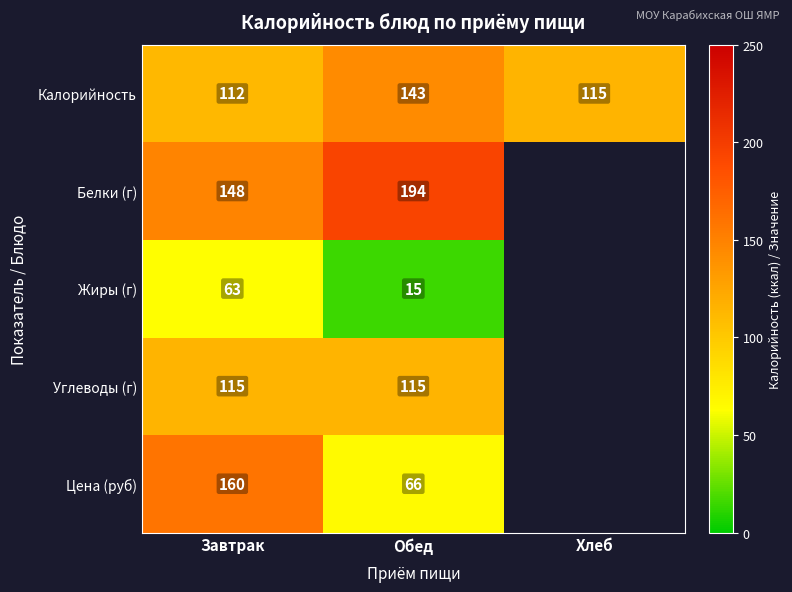

The value of Углеводы (г) at Завтрак is 115. True or false?

True